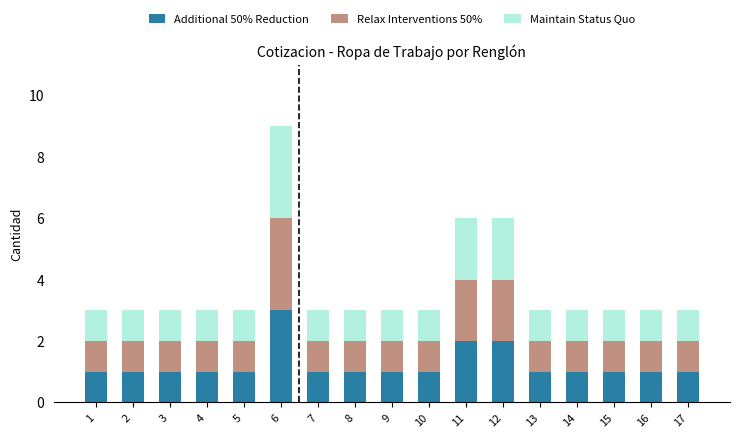

At which category is the sum across all series the highest?

6